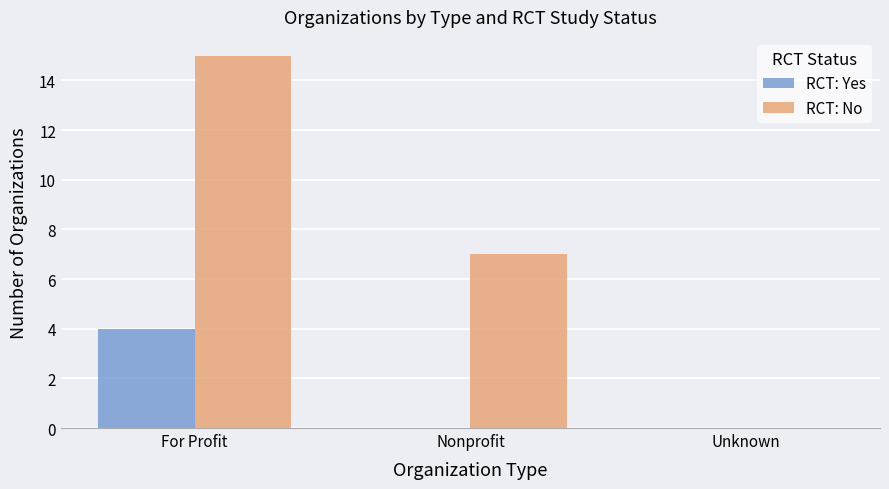

Which series has the largest range (max minus min)?

RCT: No